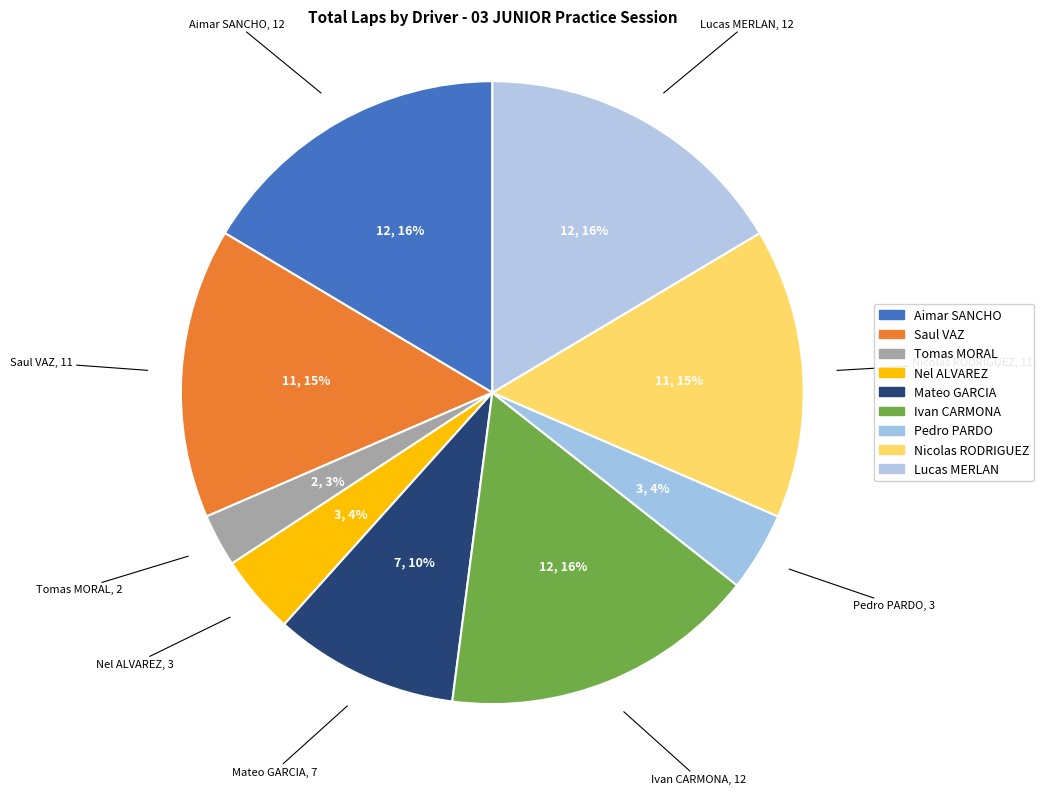

Between Saul VAZ and Lucas MERLAN, which is larger?

Lucas MERLAN